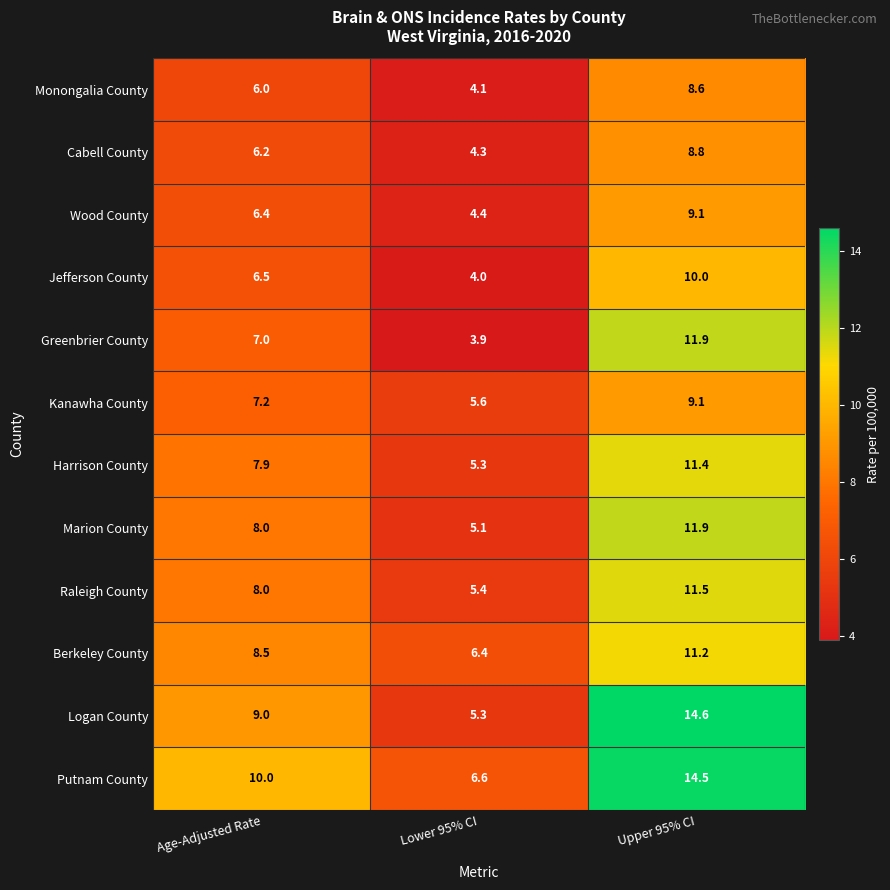

Rank the categories by Putnam County value from lowest to highest.

Lower 95% CI, Age-Adjusted Rate, Upper 95% CI